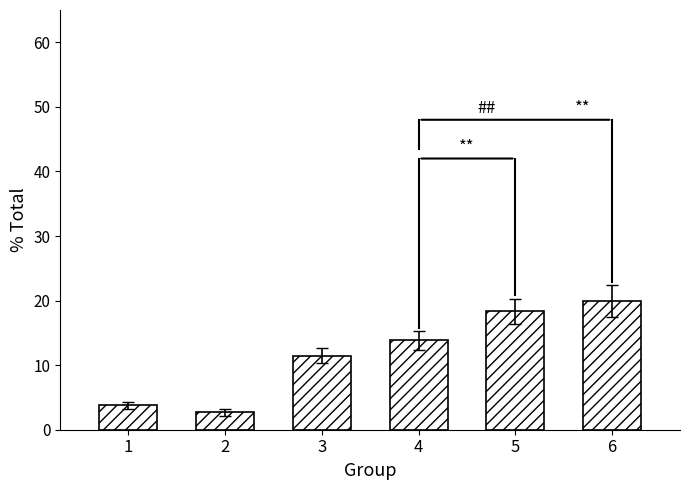

What is the value of the 1st bar from the left?

3.8